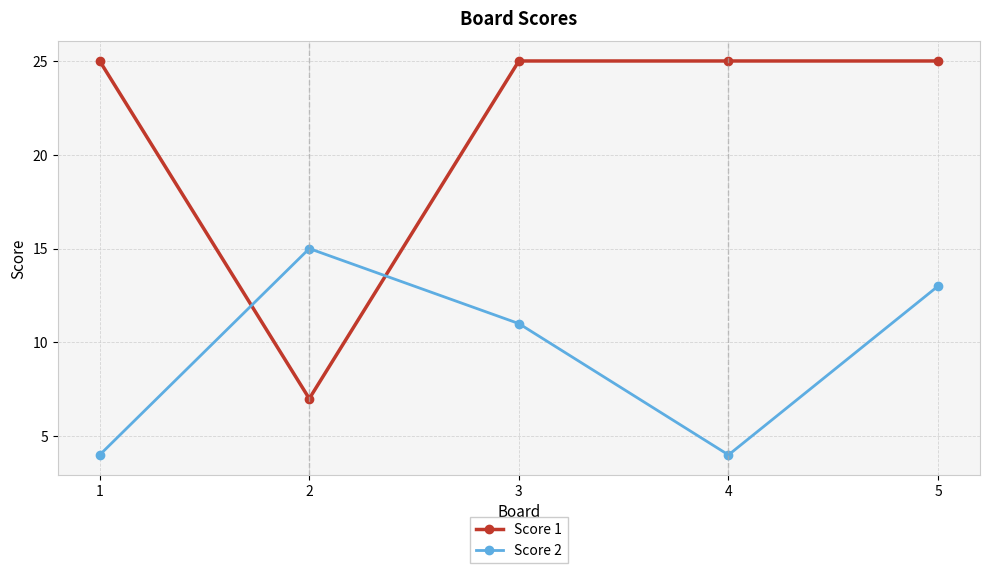

At 4, list the series in order from largest to smallest.

Score 1, Score 2